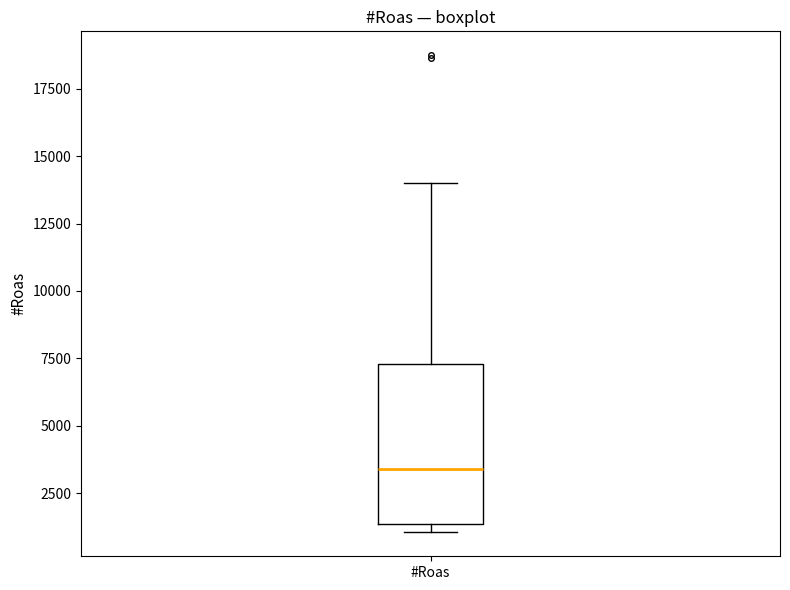

Read this box plot against the y-axis: the position of the median line, the range covered by the box, and the ends of both whiskers. The values are not printed on the chart, so give them approximately, as read against the axis.

median 3500, box 1500 to 7500, whiskers 1000 to 14000